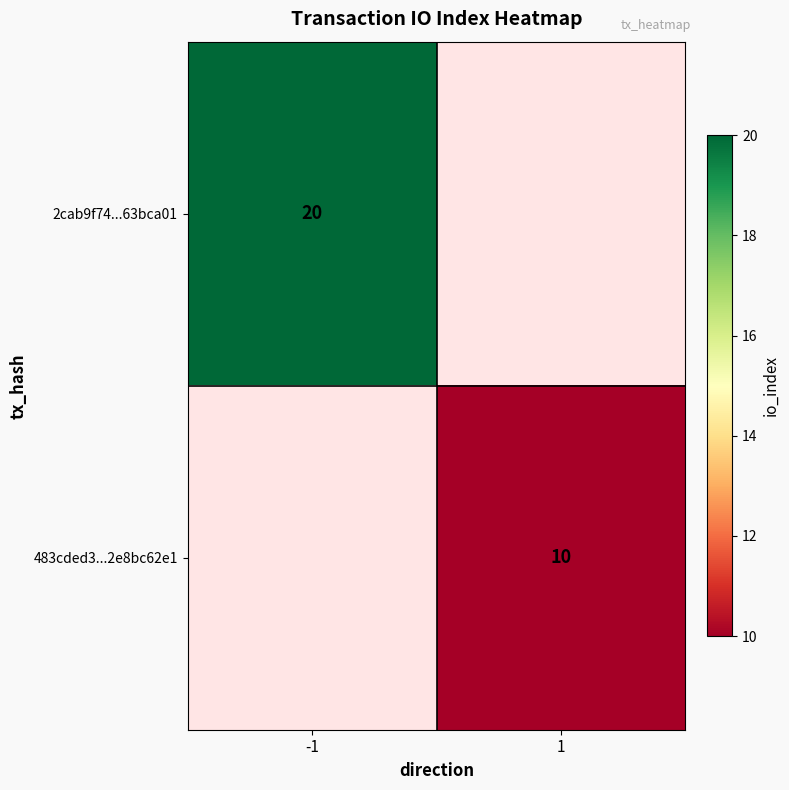

Between 1 and -1, which is larger?

-1